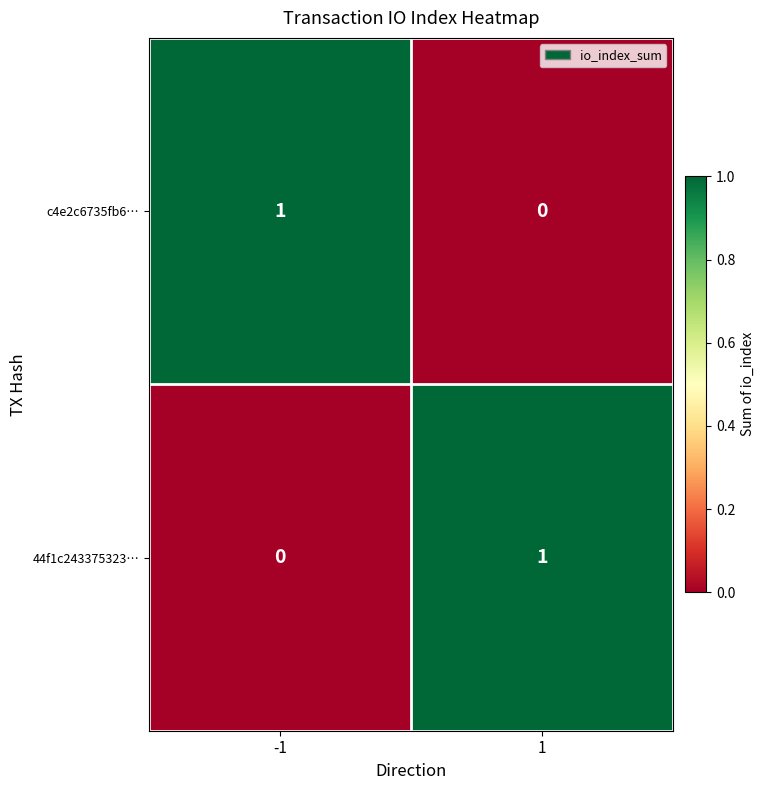

The 44f1c243375323… series shows 2 at 1. True or false?

False